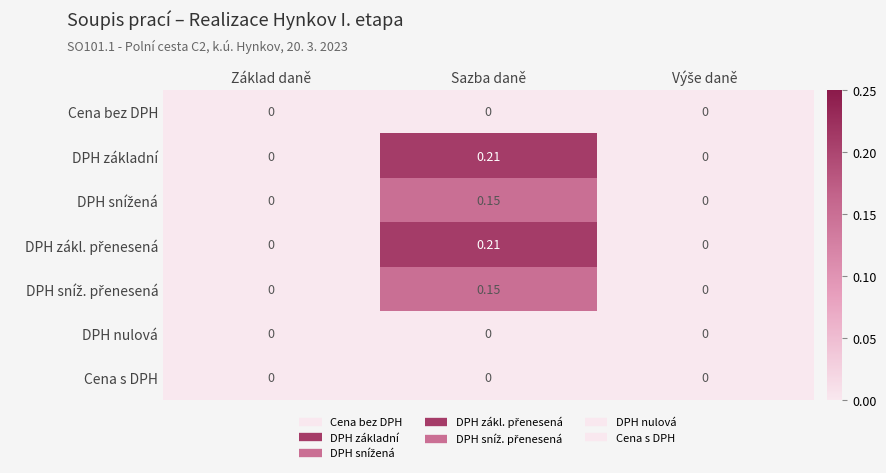

At which category is the sum across all series the highest?

Sazba daně